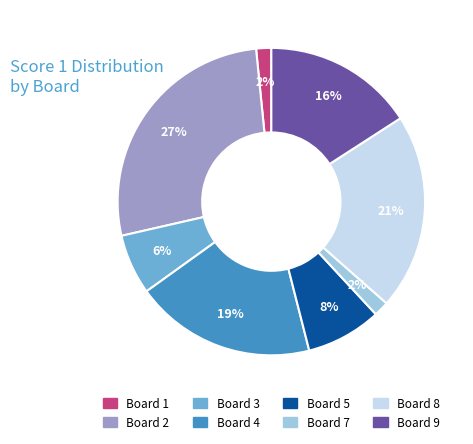

Is there a majority slice in this chart?

No